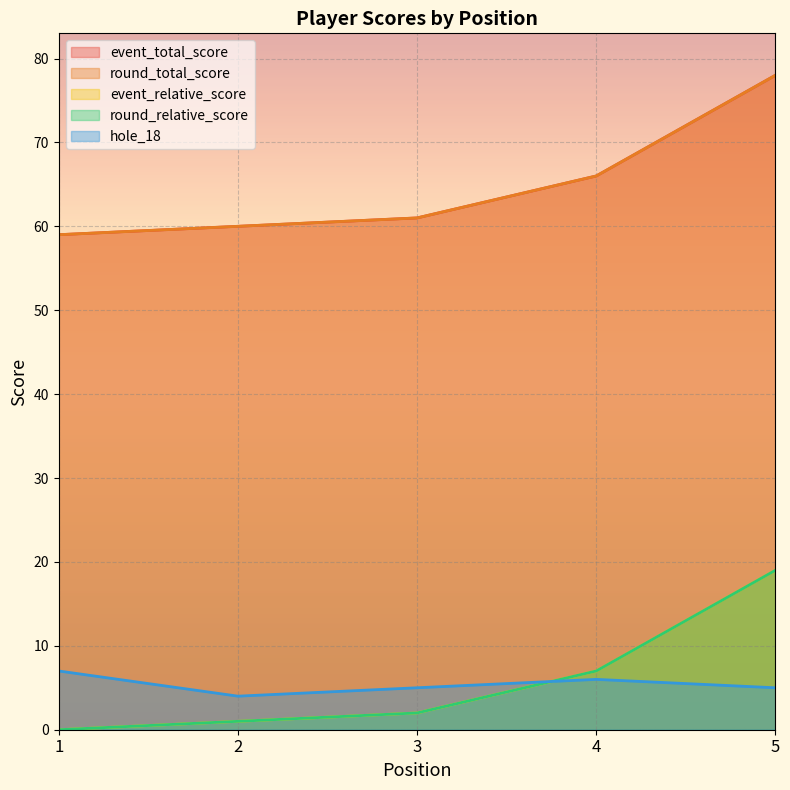

Rank the series at 1 from lowest to highest value.

event_relative_score, round_relative_score, hole_18, event_total_score, round_total_score